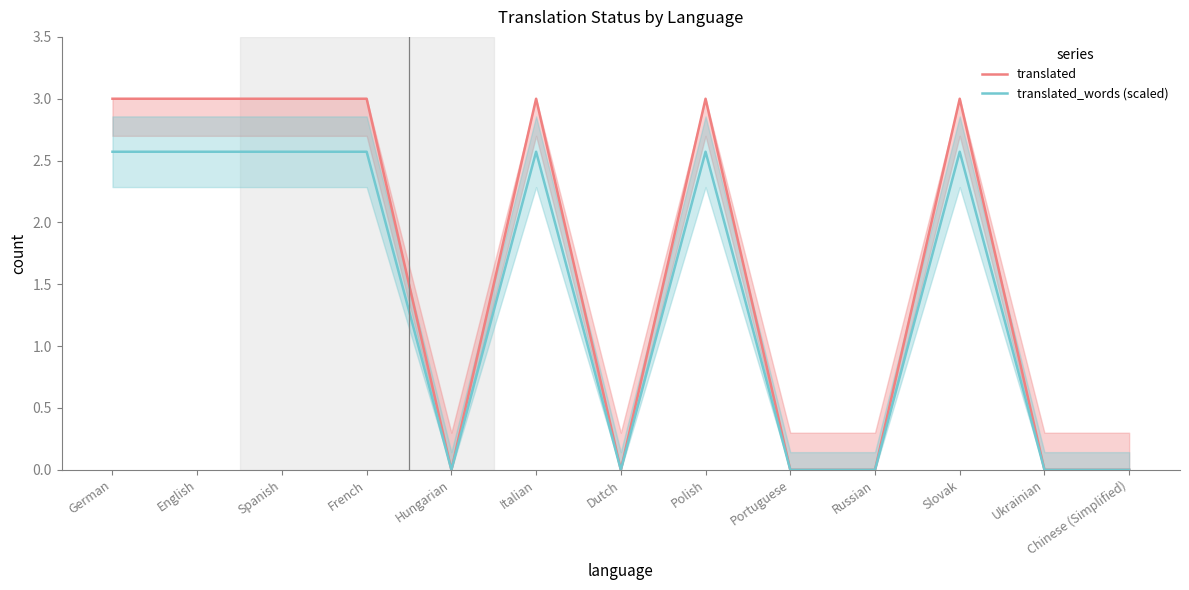

What is the difference between the second highest and minimum values in the translated series?

3.0